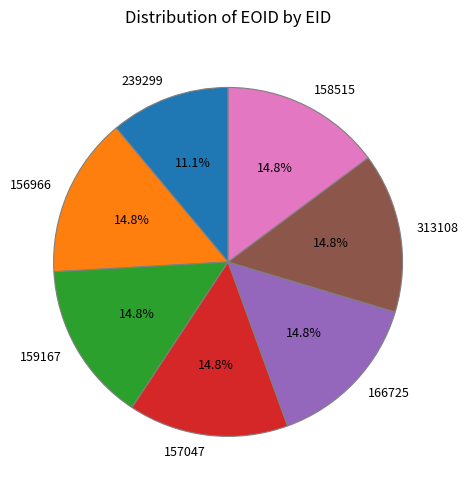

Which slice is the smallest?

239299